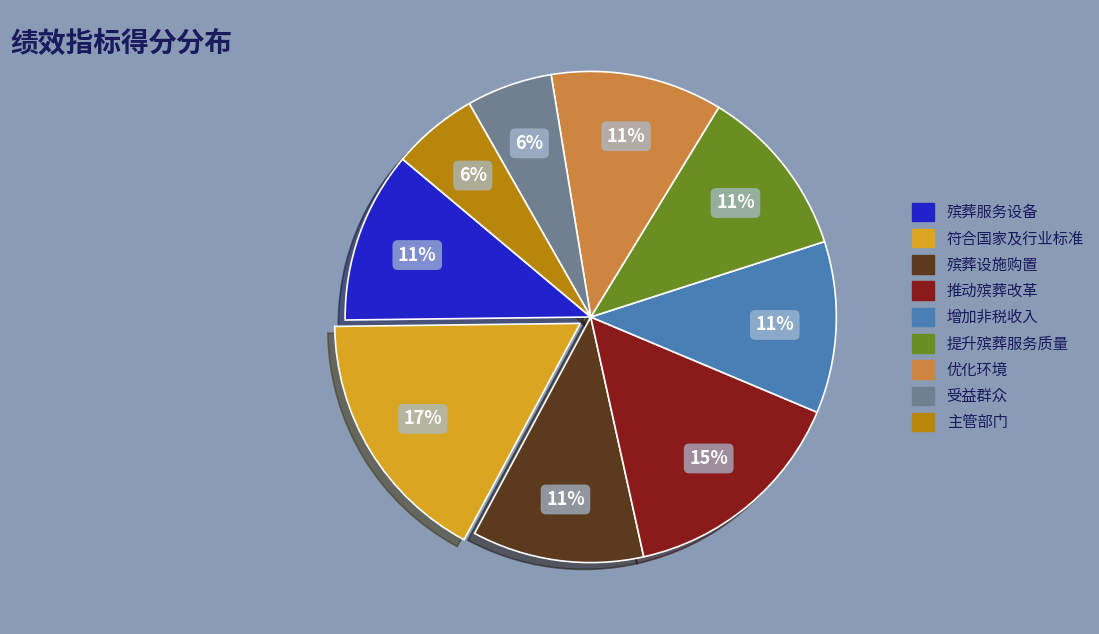

To the nearest percent, what percentage of the pie is 主管部门?

6%